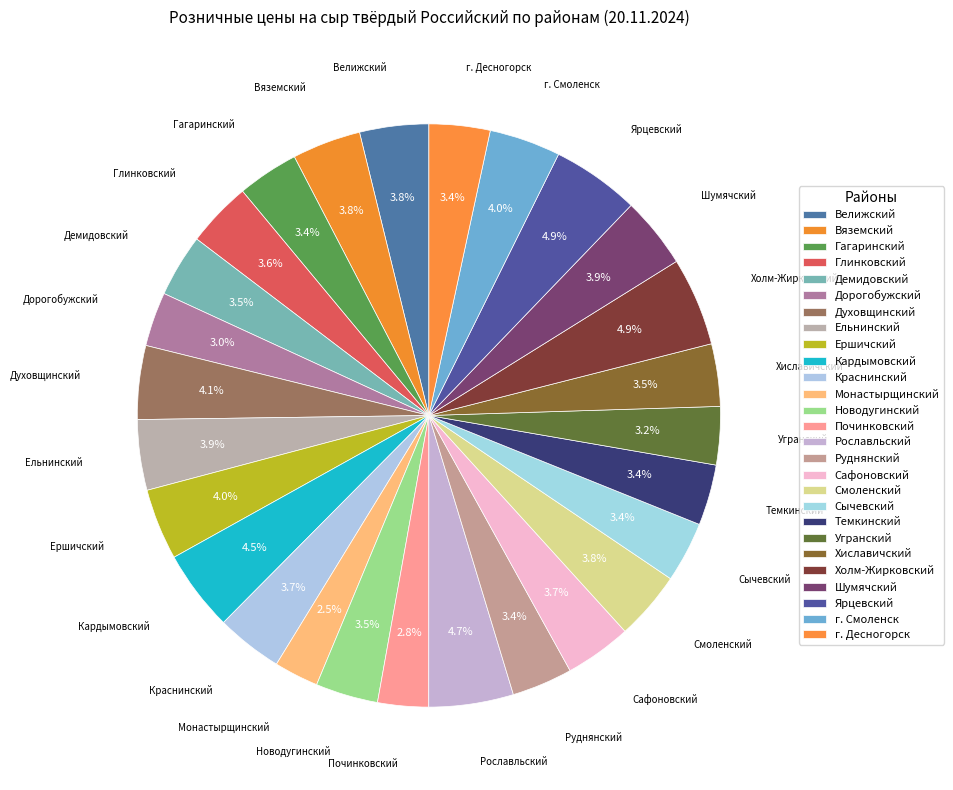

Between Дорогобужский and Велижский, which is larger?

Велижский